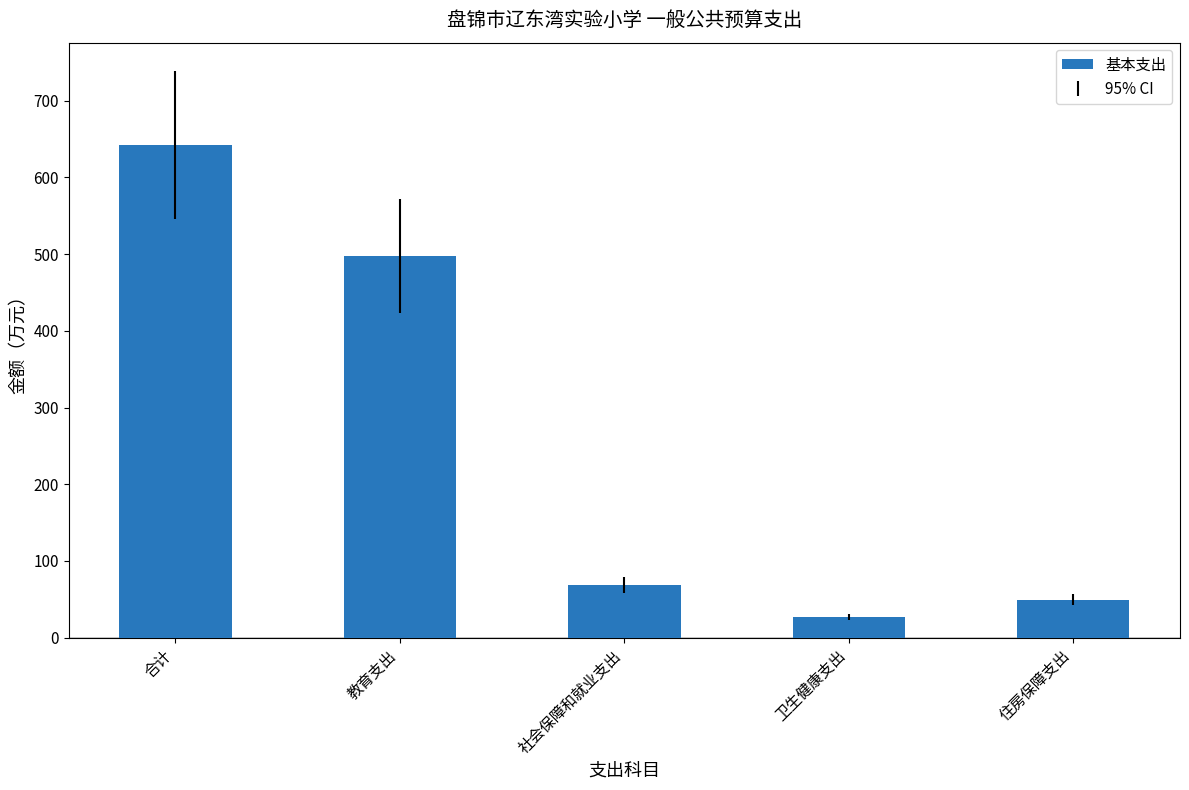

At which label does the data first exceed 68?

合计